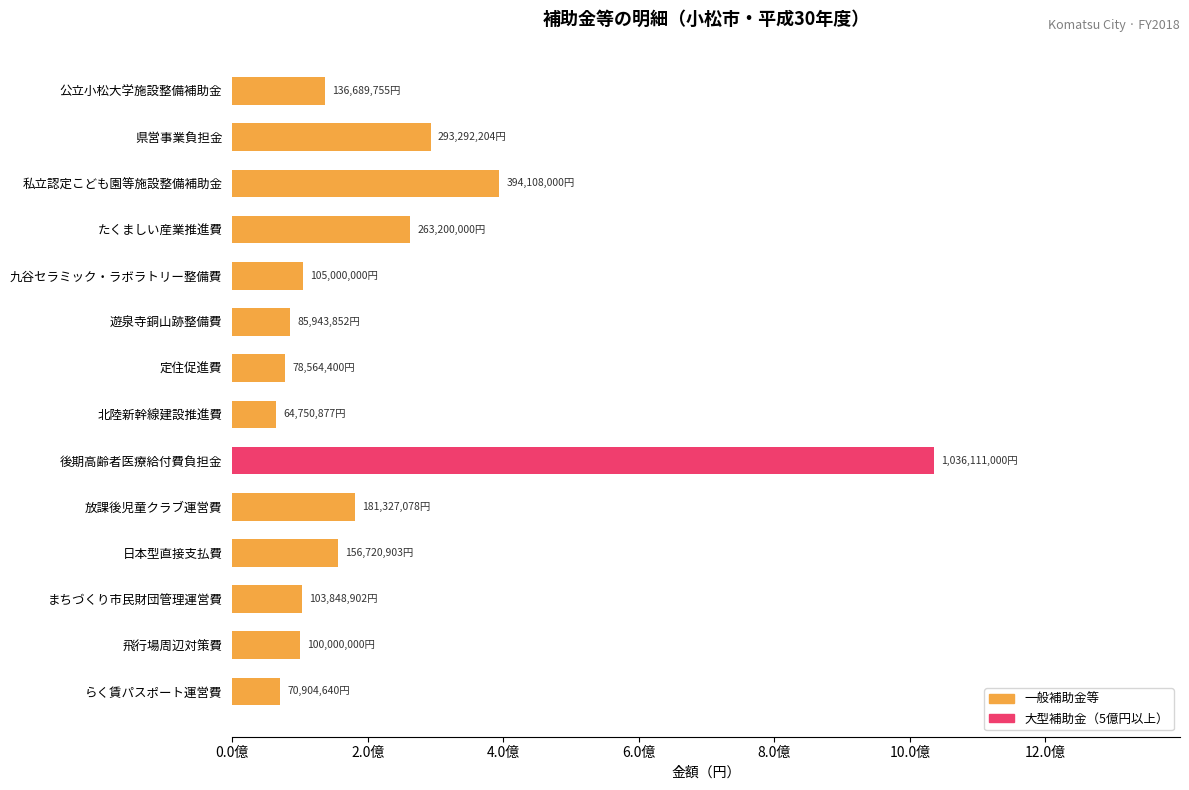

Are the bars horizontal?

Yes